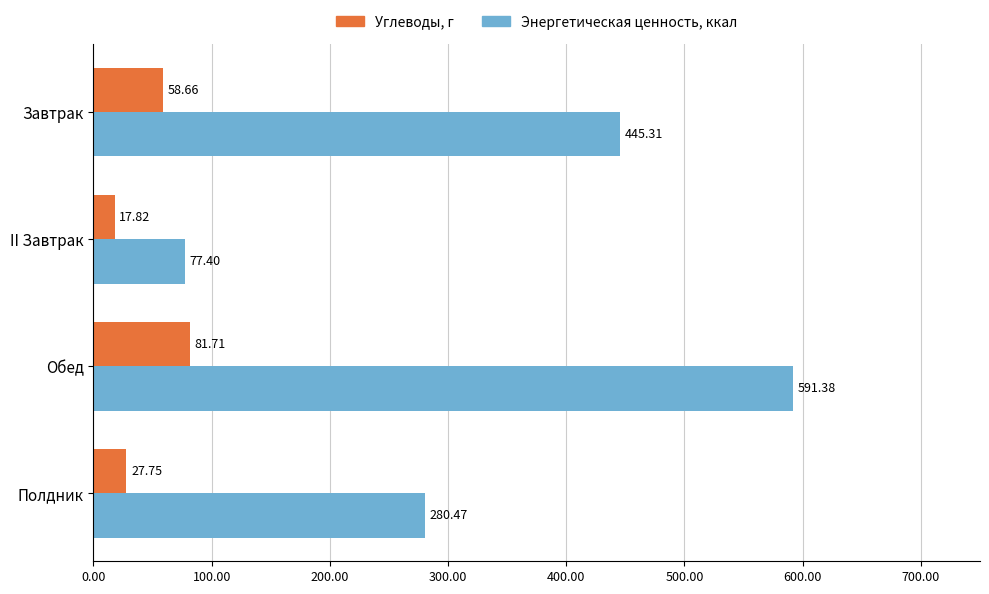

Where is Углеводы, г nearest to the value 49?

Завтрак